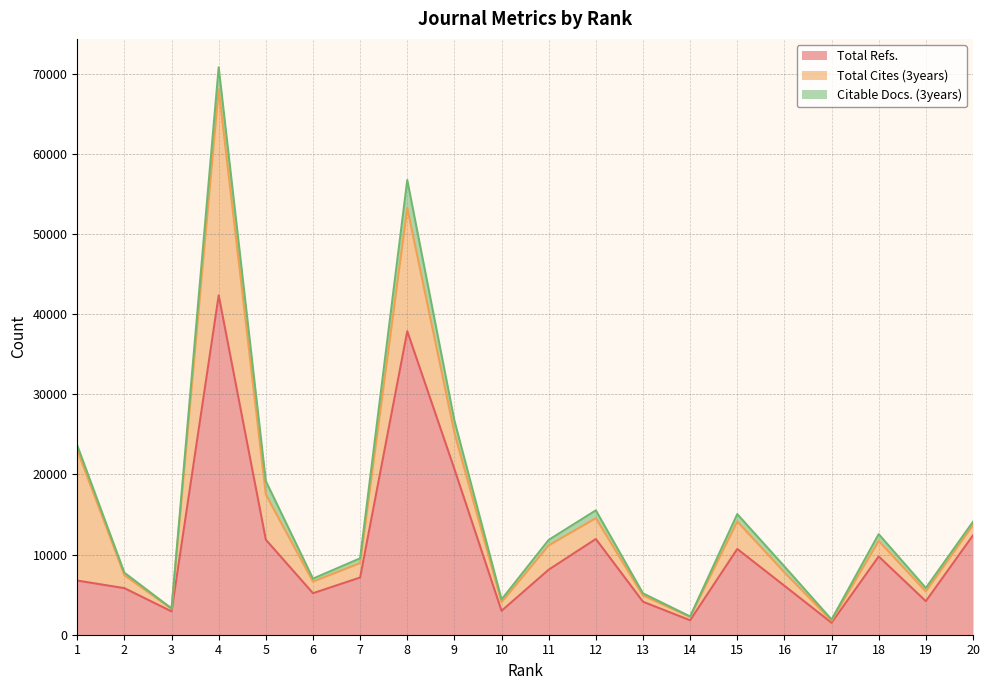

What is the total value across all series at 11?

11824